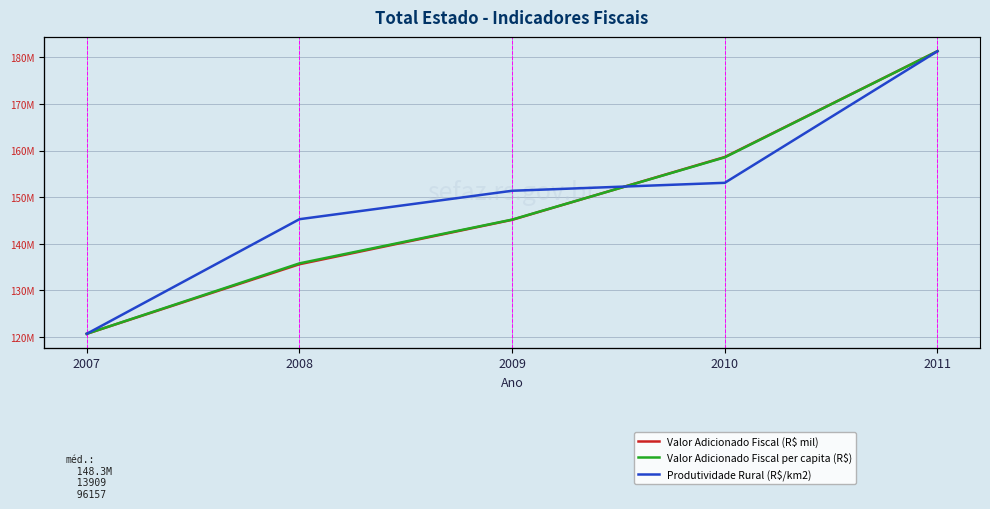

Which has a higher value, 2011 or 2009?

2011